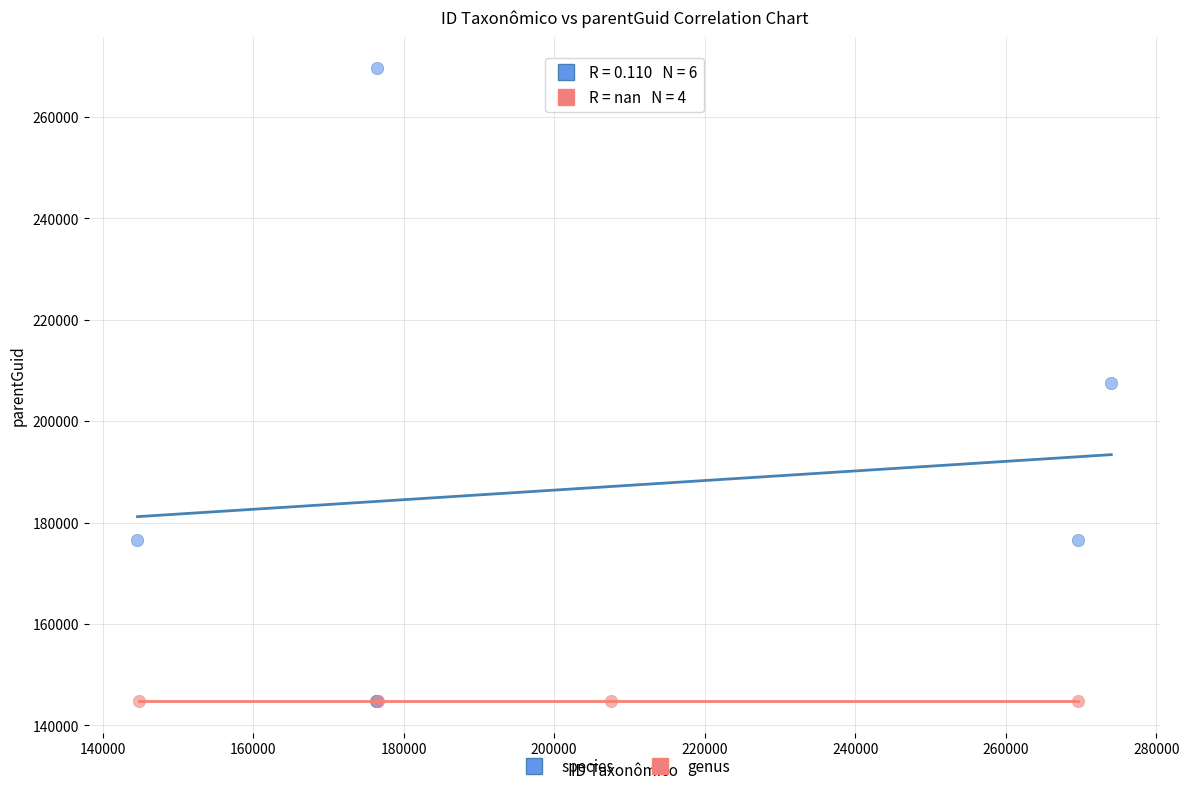

What are all the series names shown in the legend?

species, genus